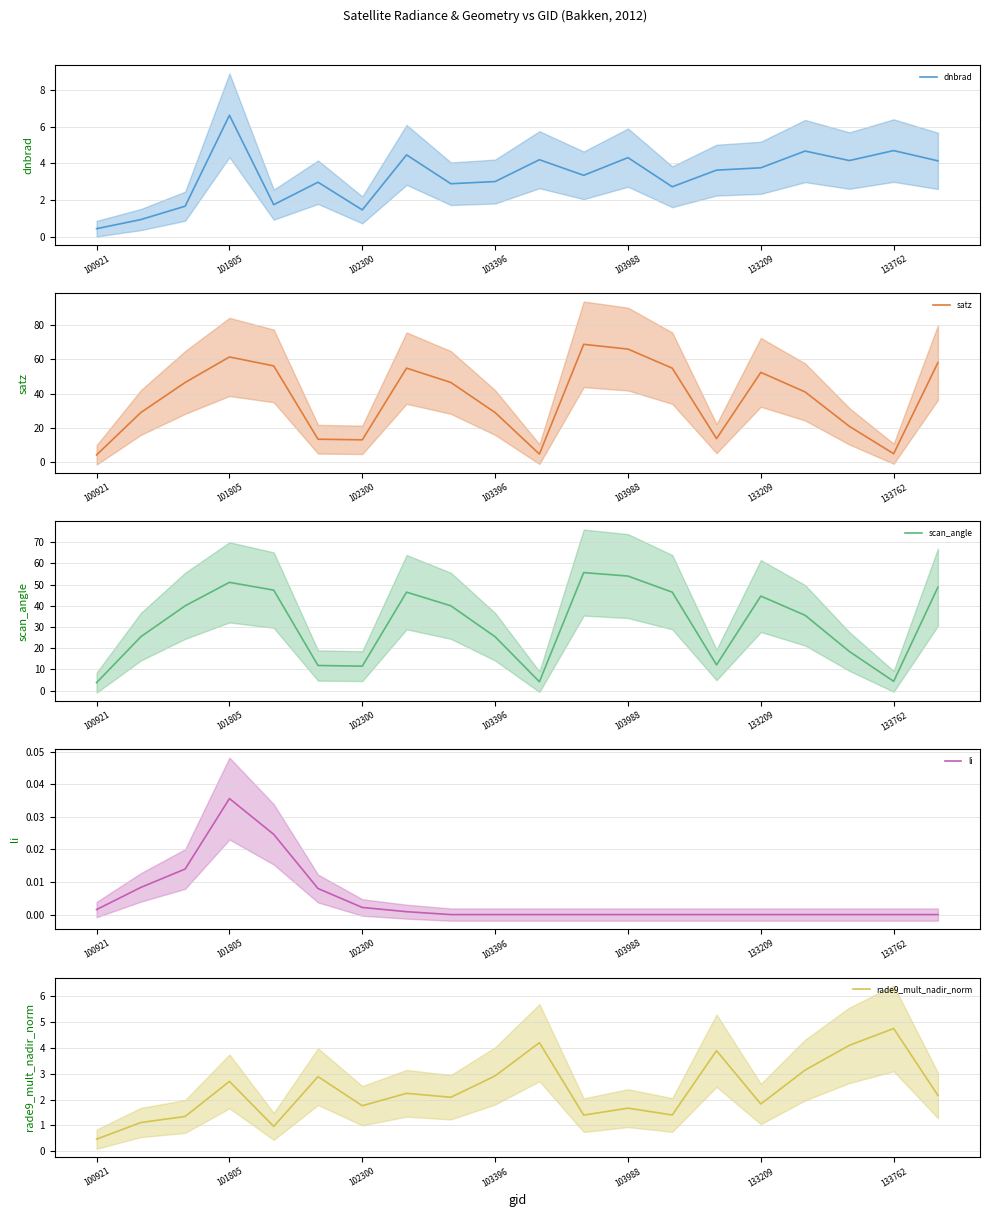

What is the average value of the dnbrad series?

3.3